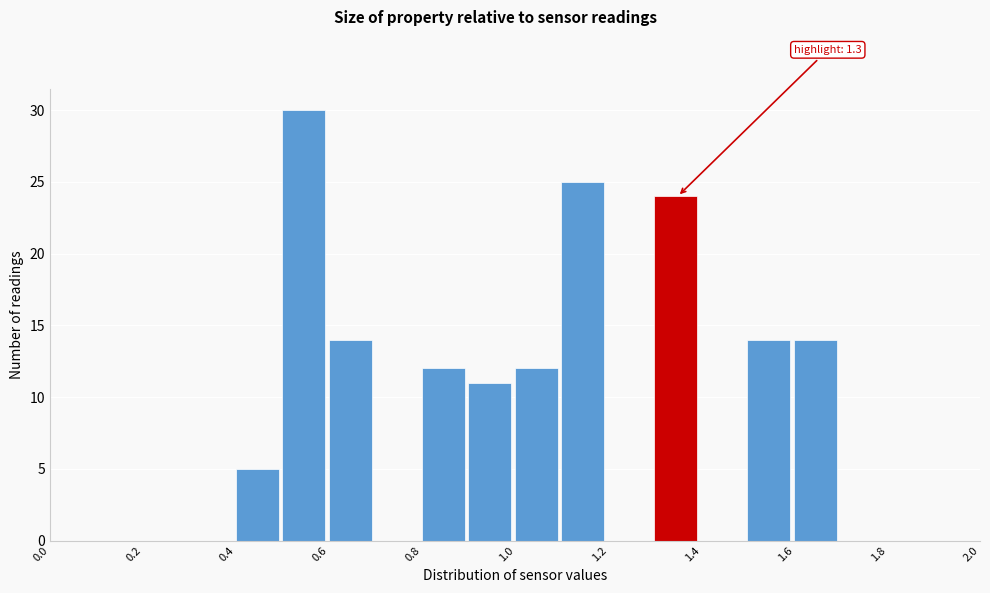

Over which range of the x-axis is the bar tallest?

0.5 to 0.6